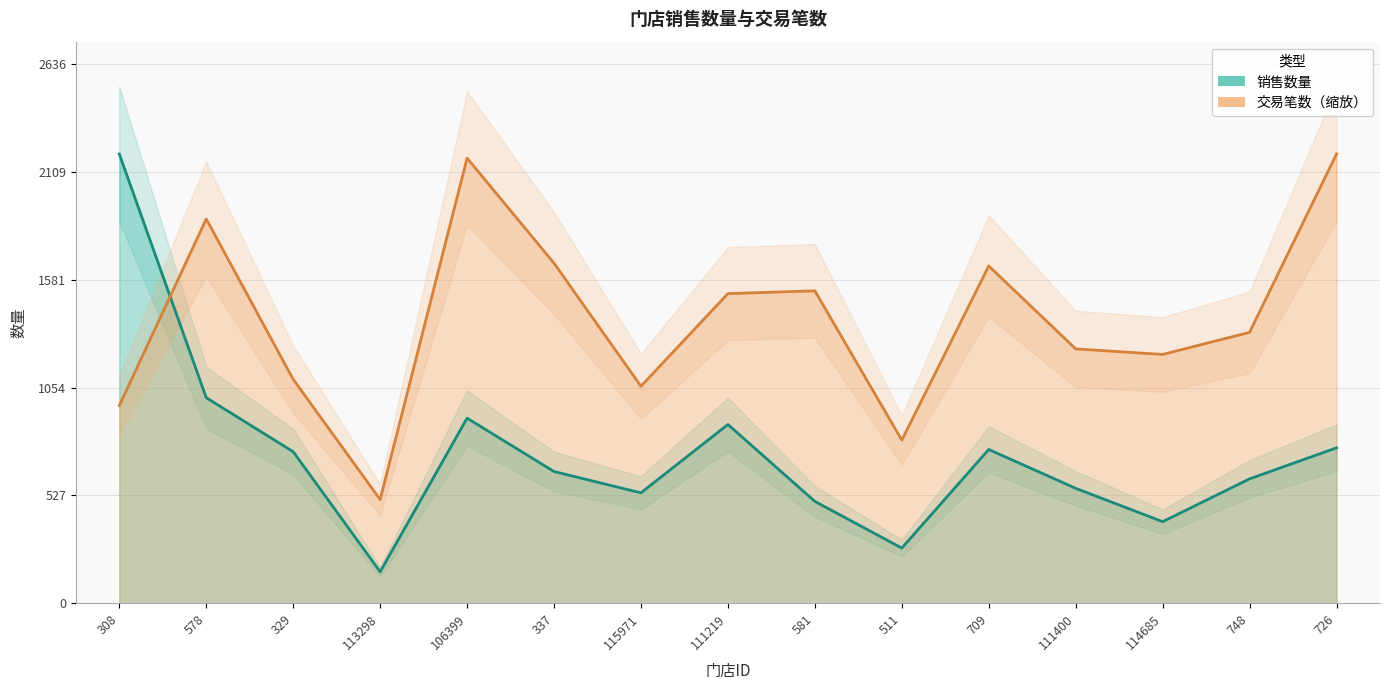

At which category does 销售数量 reach its first local valley?

113298